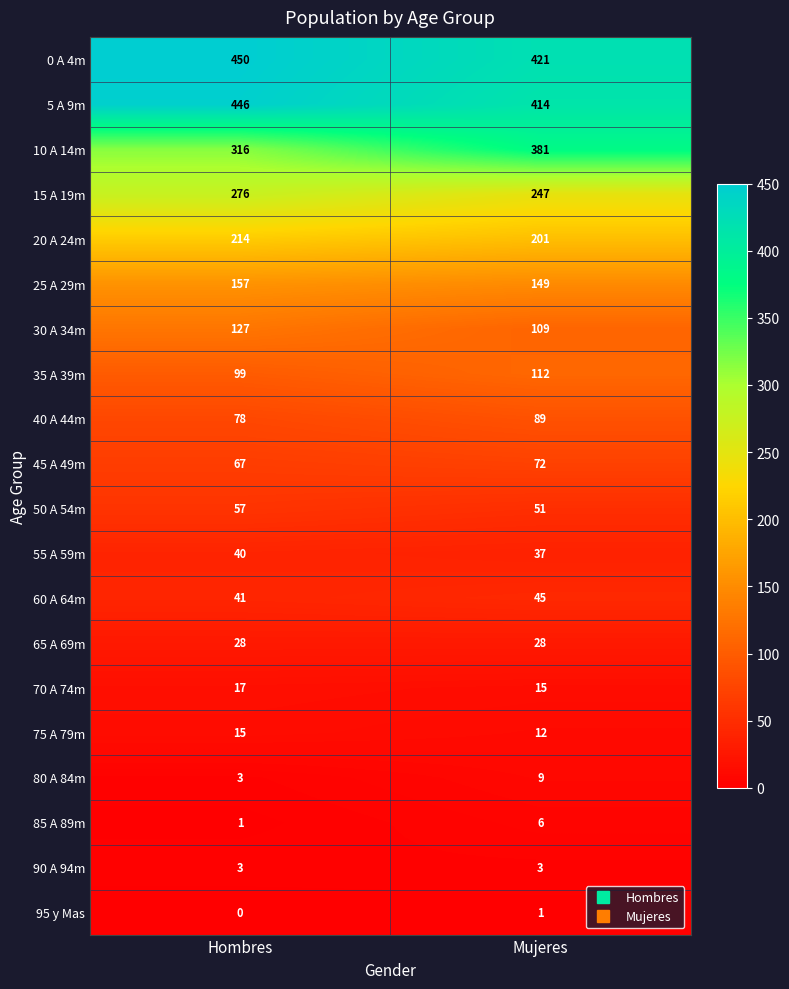

Is it true that 70 A 74m equals 15 at Mujeres?

True